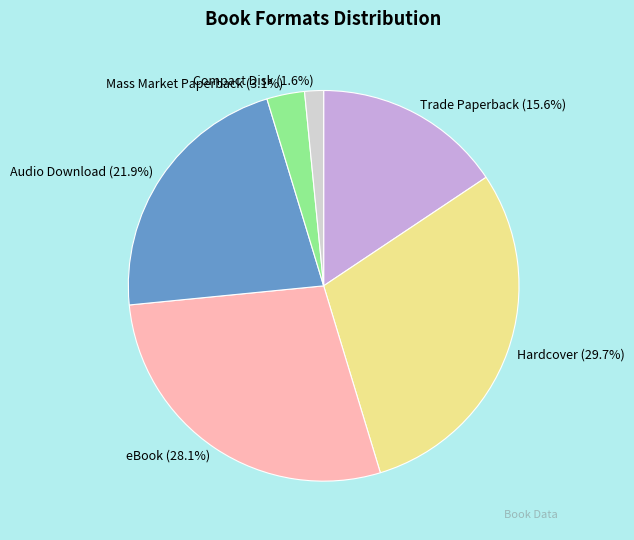

True or false: Mass Market Paperback accounts for 3% of the total.

True